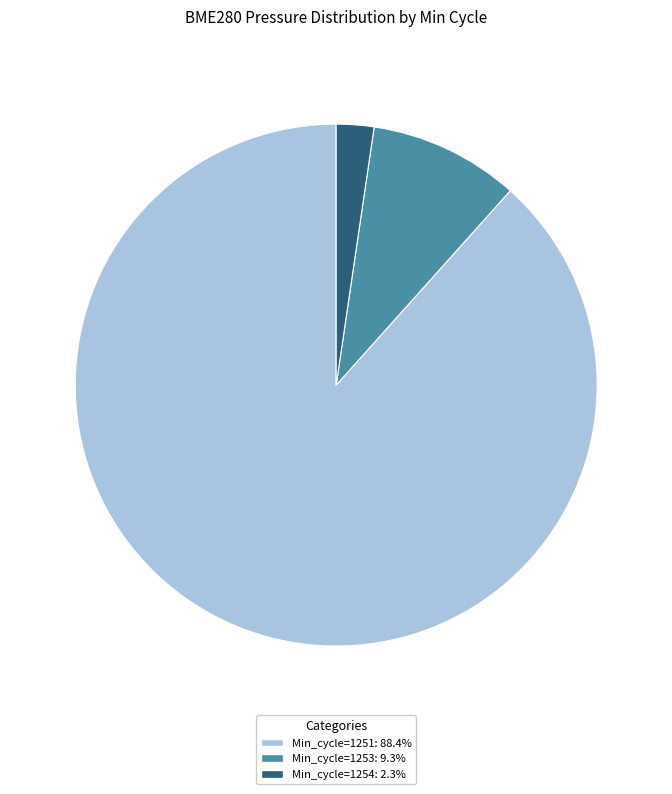

How many slices are in this pie chart?

3